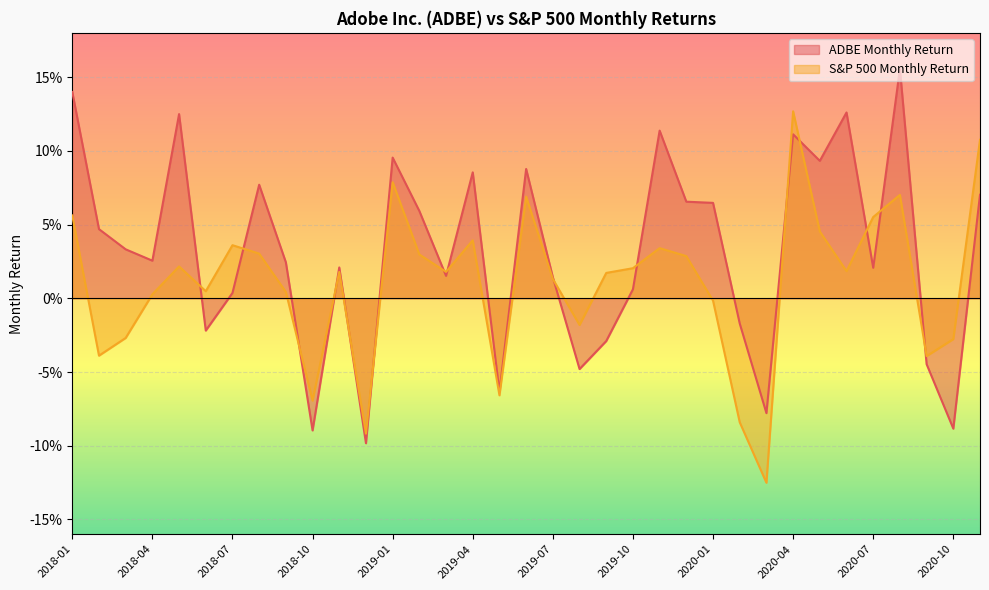

What is the label of the 1st point from the left?

2018-01